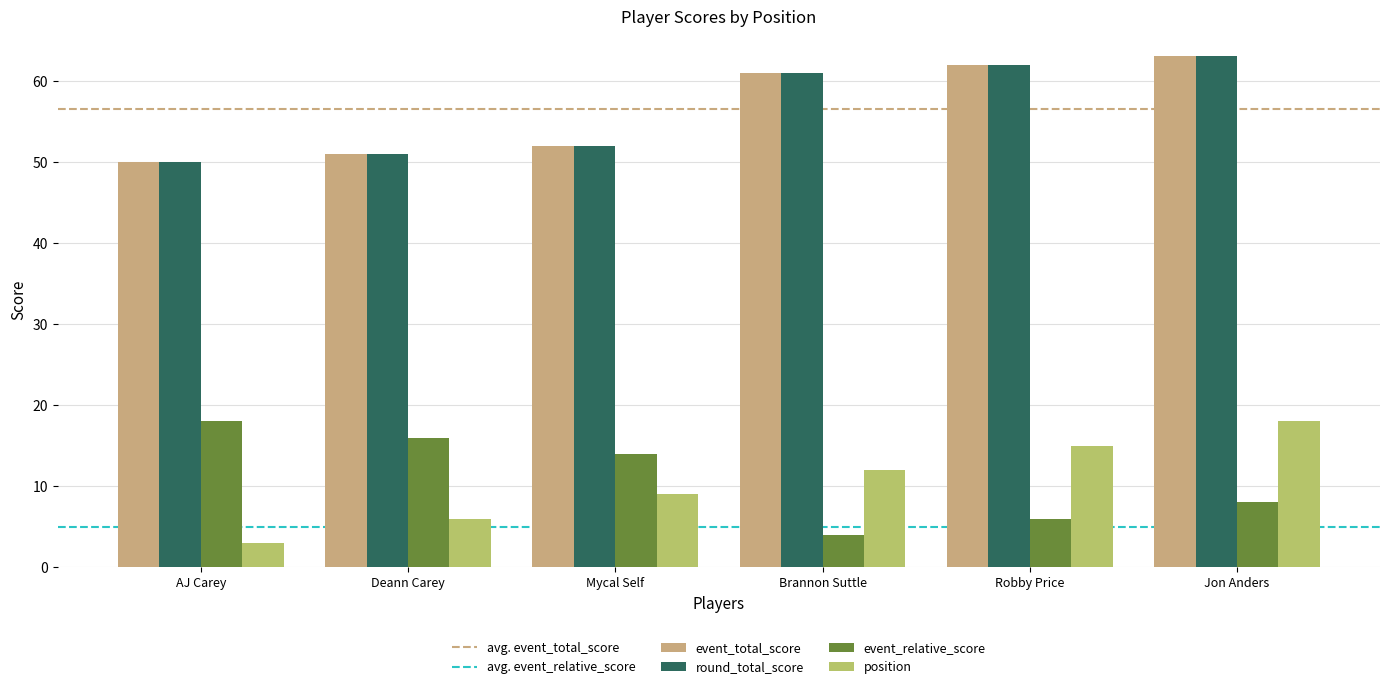

What is the sum of the position values at Deann Carey and AJ Carey?

9